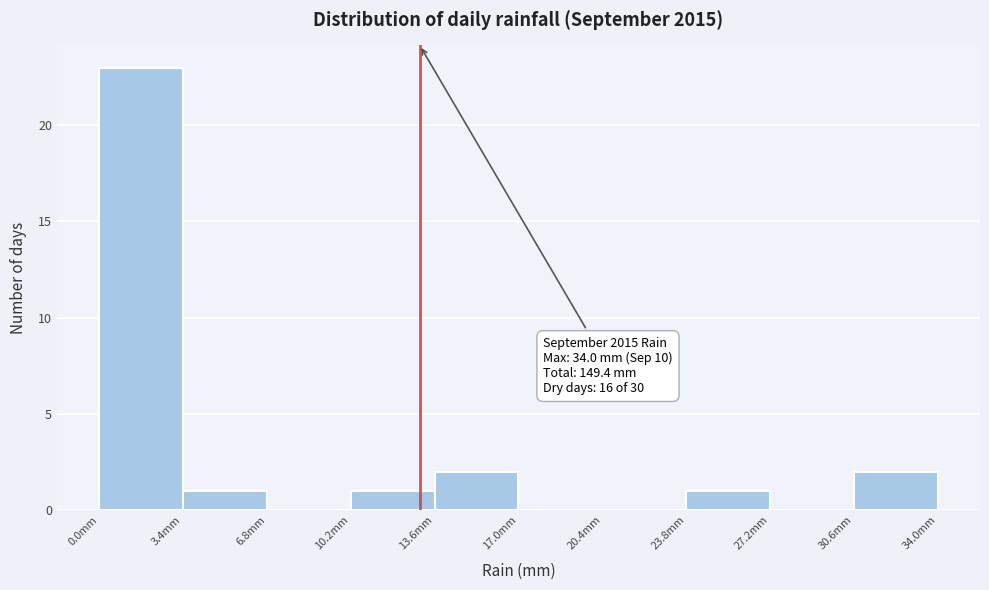

Which range on the x-axis has the tallest bar?

0.0 to 3.4